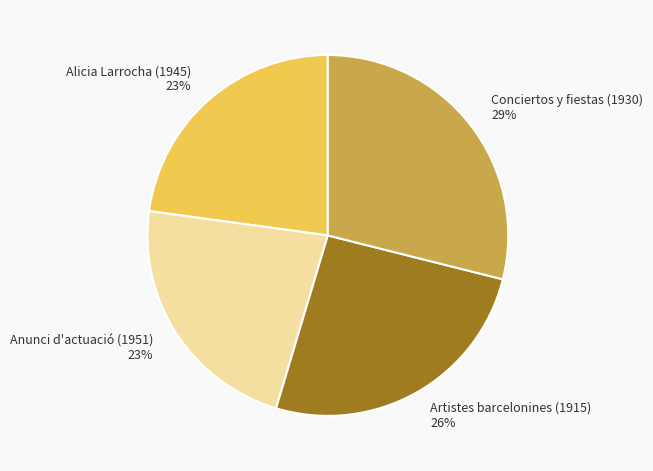

What percentage is the Conciertos y fiestas (1930) slice, to the nearest percent?

29%